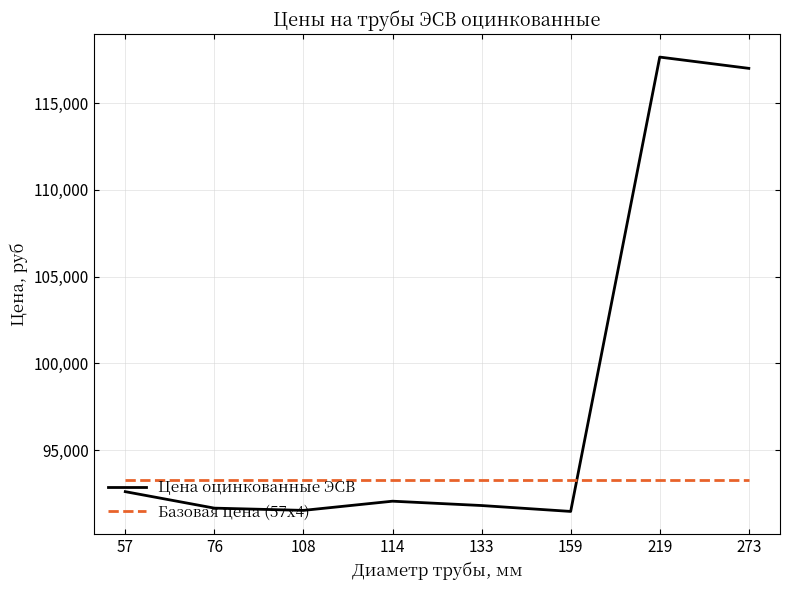

What is the spread (max minus min) of values at 159?

1840